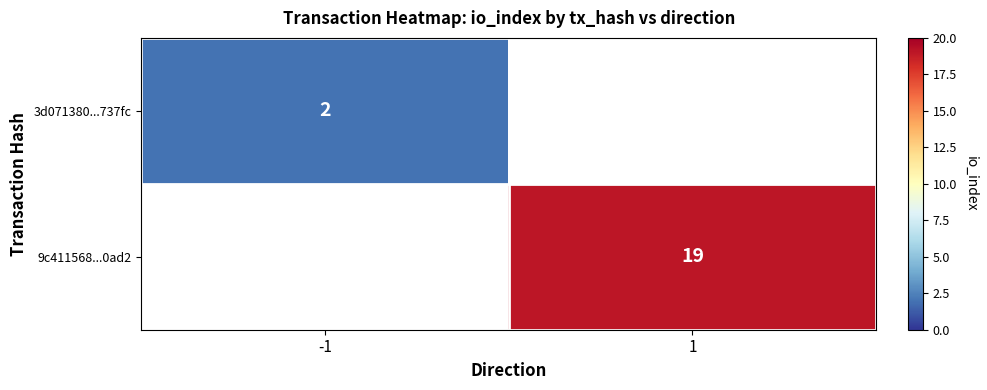

The value of 9c411568...0ad2 at 1 is 19. True or false?

True